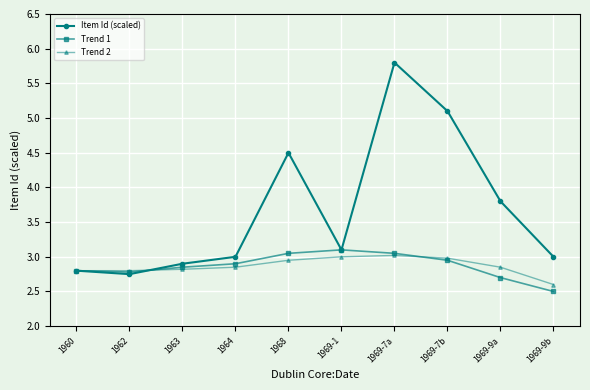

At which label is Trend 2 closest to 2?

1969-9b